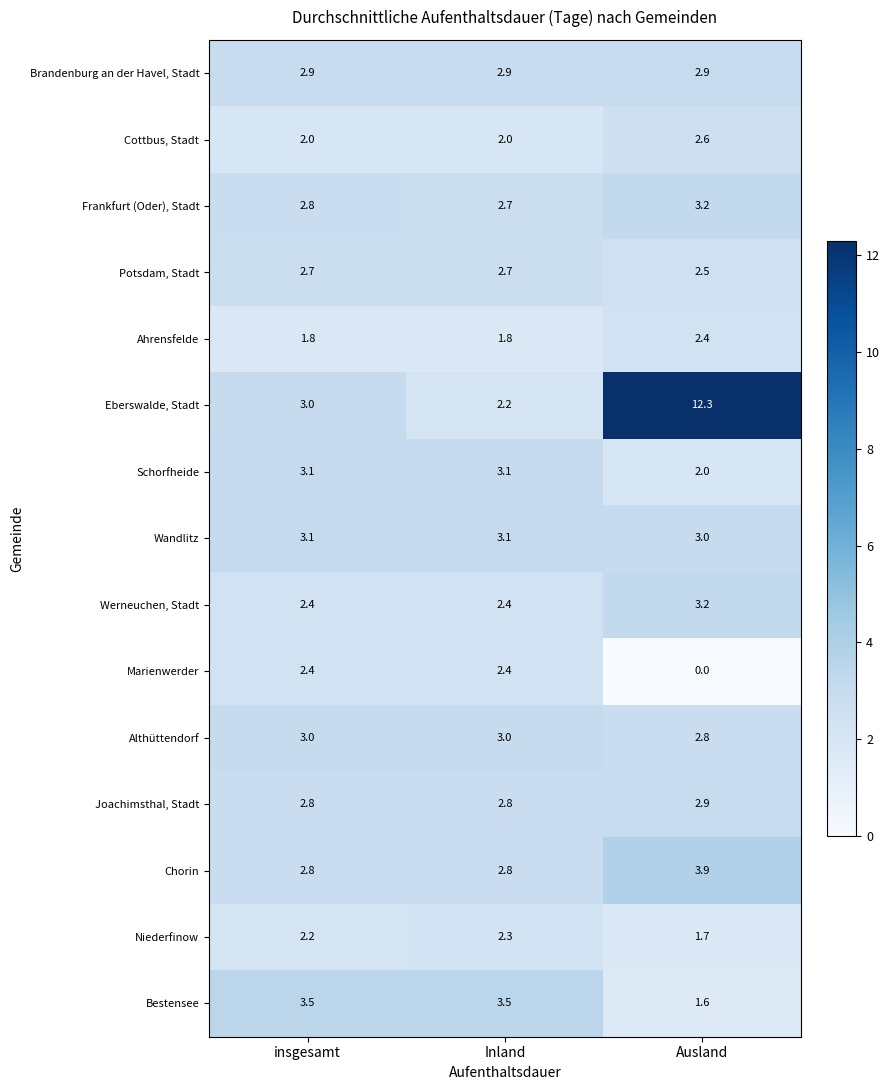

At which category is the sum across all series the highest?

Ausland